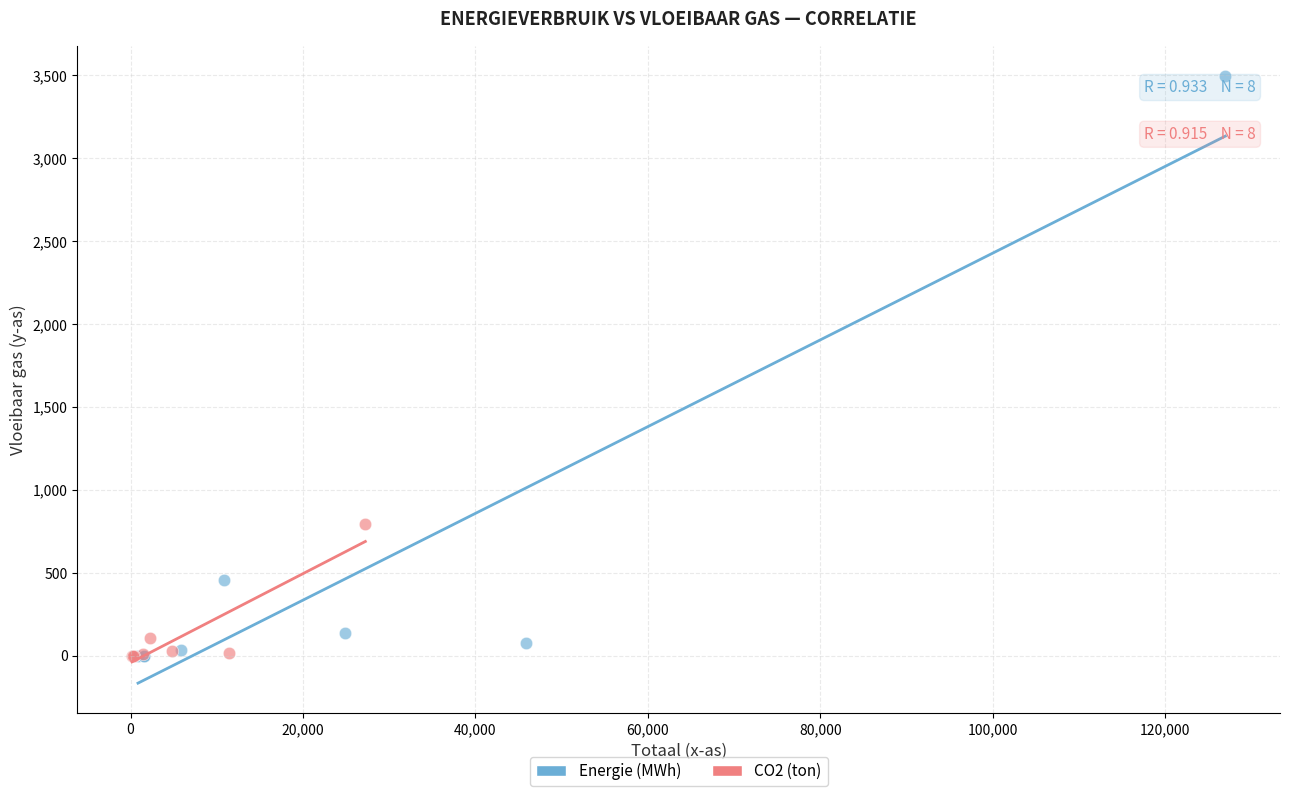

What are all the series names shown in the legend?

Energie (MWh), CO2 (ton)